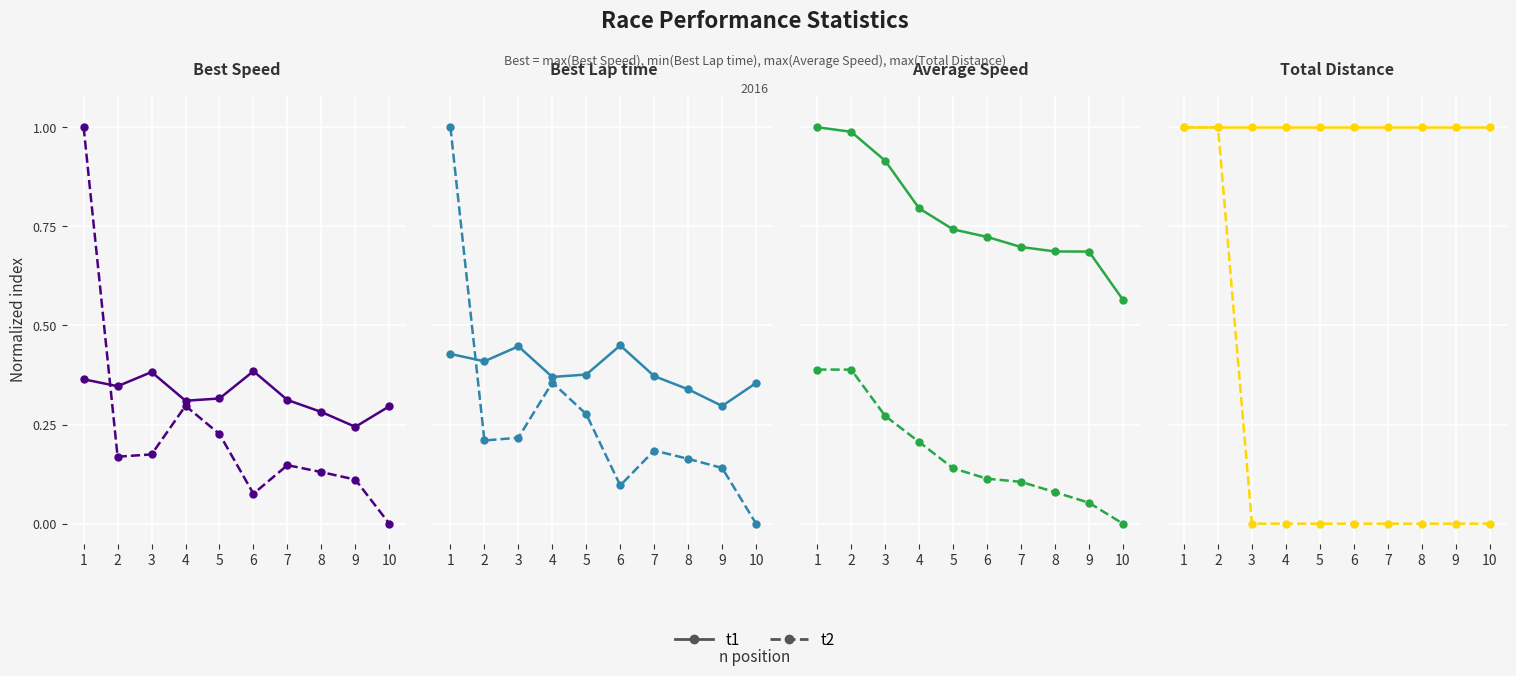

Where is t2 nearest to the value 0?

3